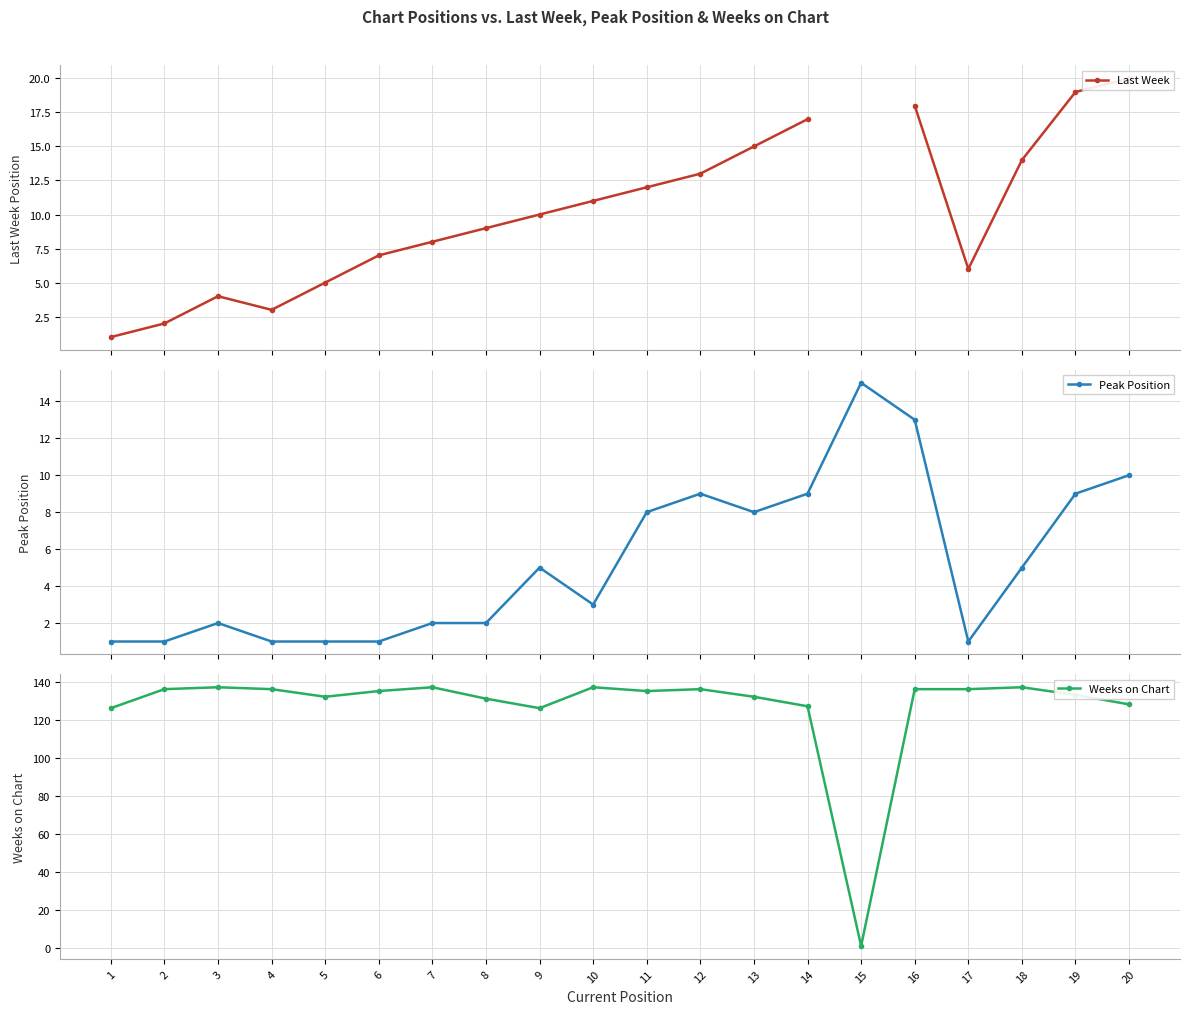

What is the value of the Peak Position point at the 18th from the left?

5